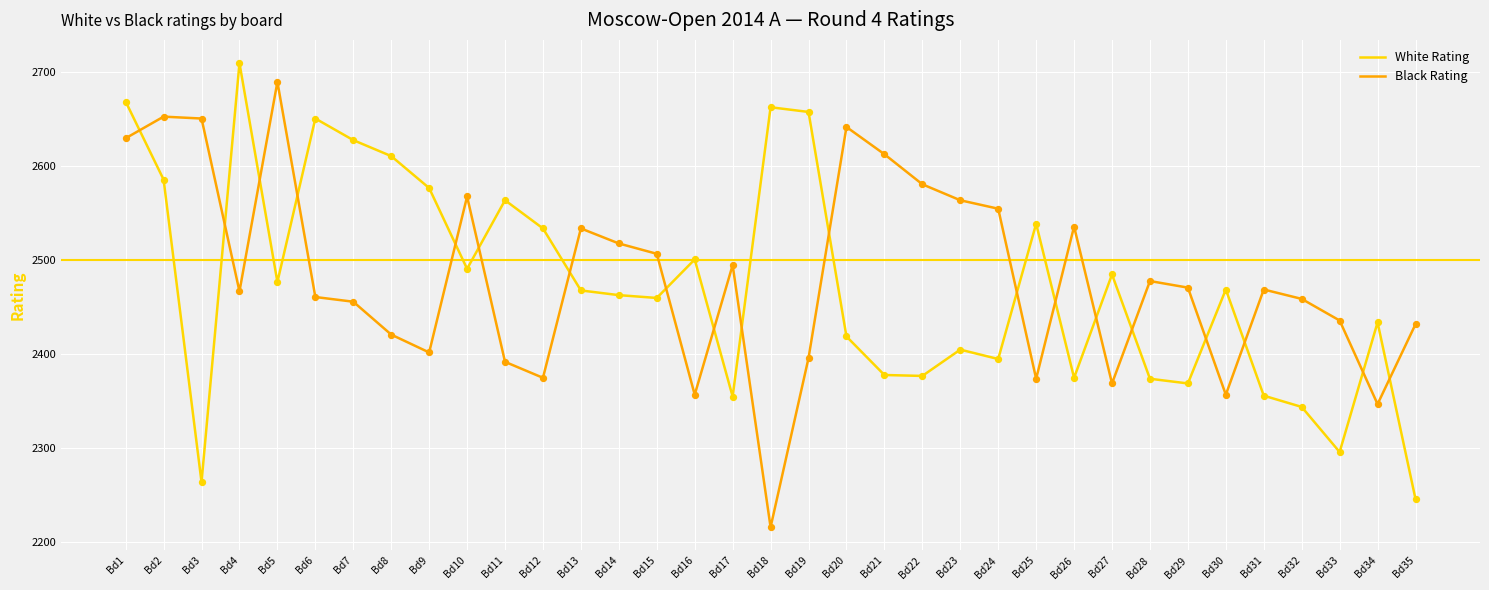

What are all the series names shown in the legend?

White Rating, Black Rating